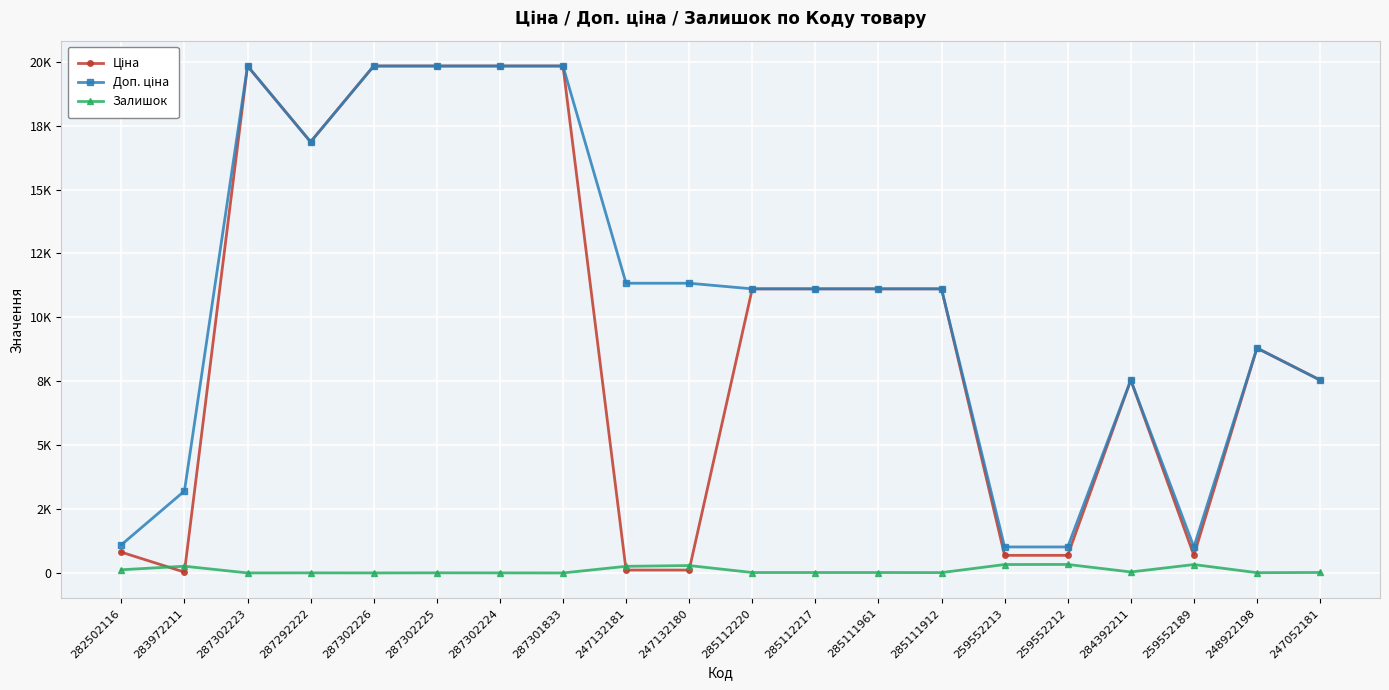

Which series has the largest total across all categories?

Доп. ціна